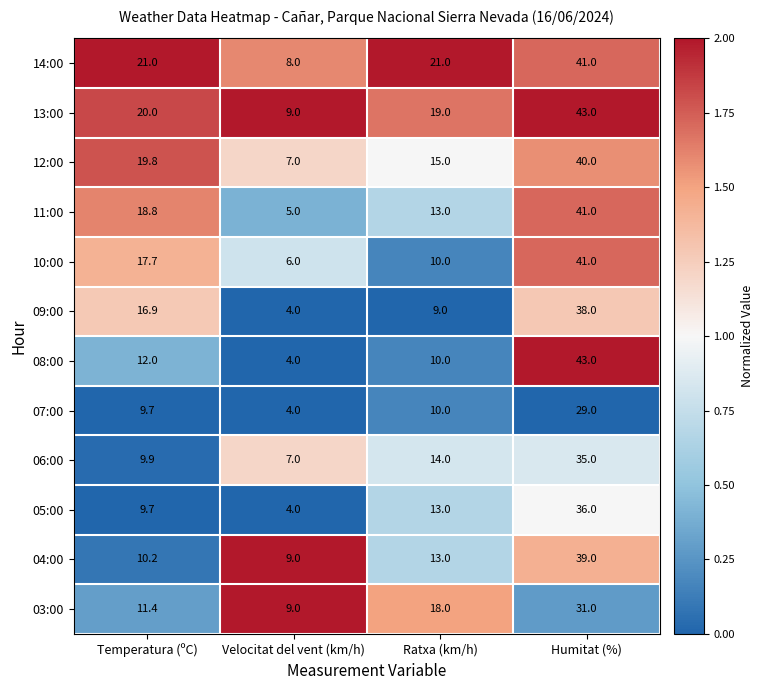

Between Temperatura (ºC) and Humitat (%), which series saw the biggest shift?

08:00